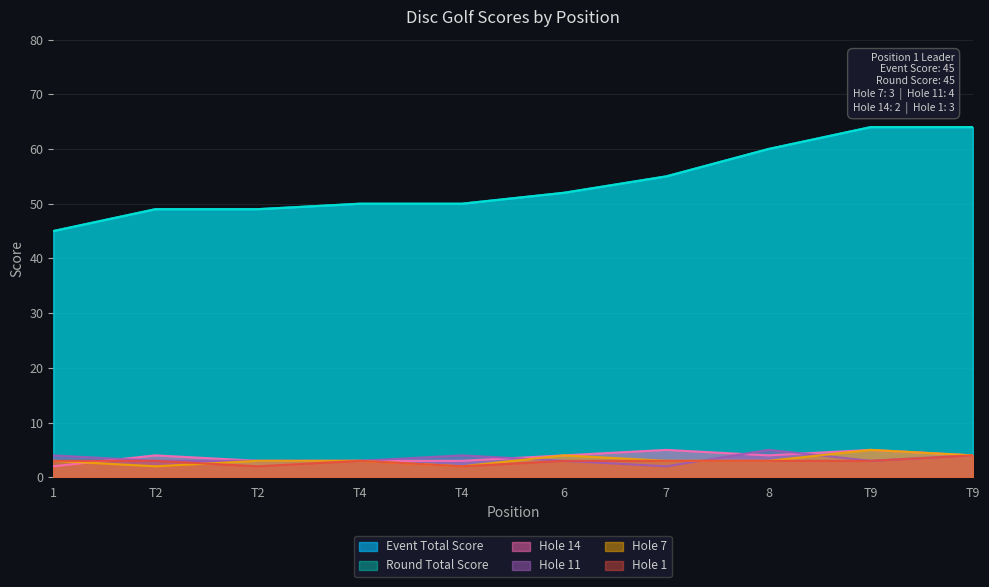

True or false: hole_14 has a value of 3 at T4.

True